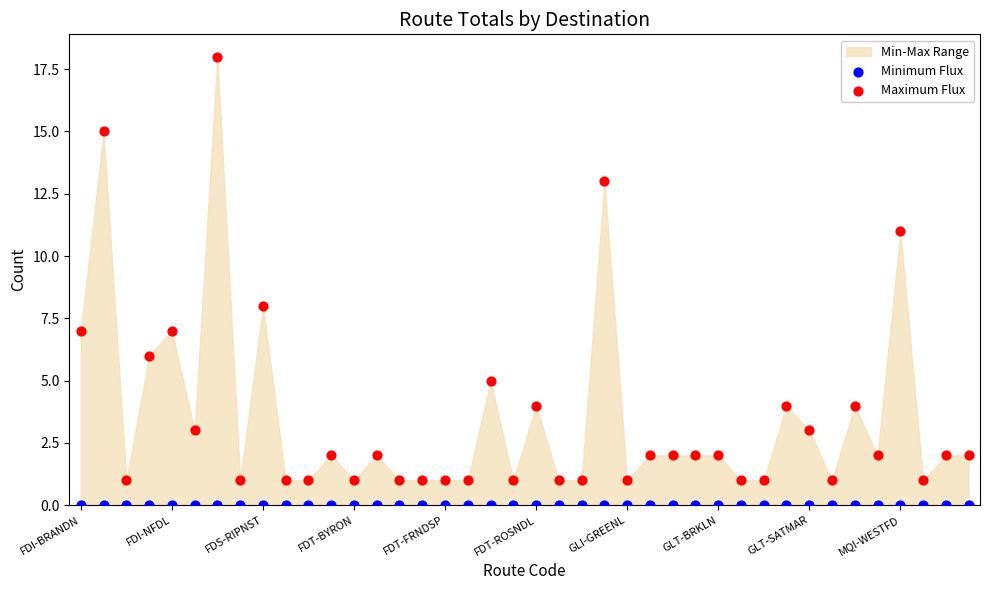

Which series reaches the minimum Y coordinate?

Minimum Flux